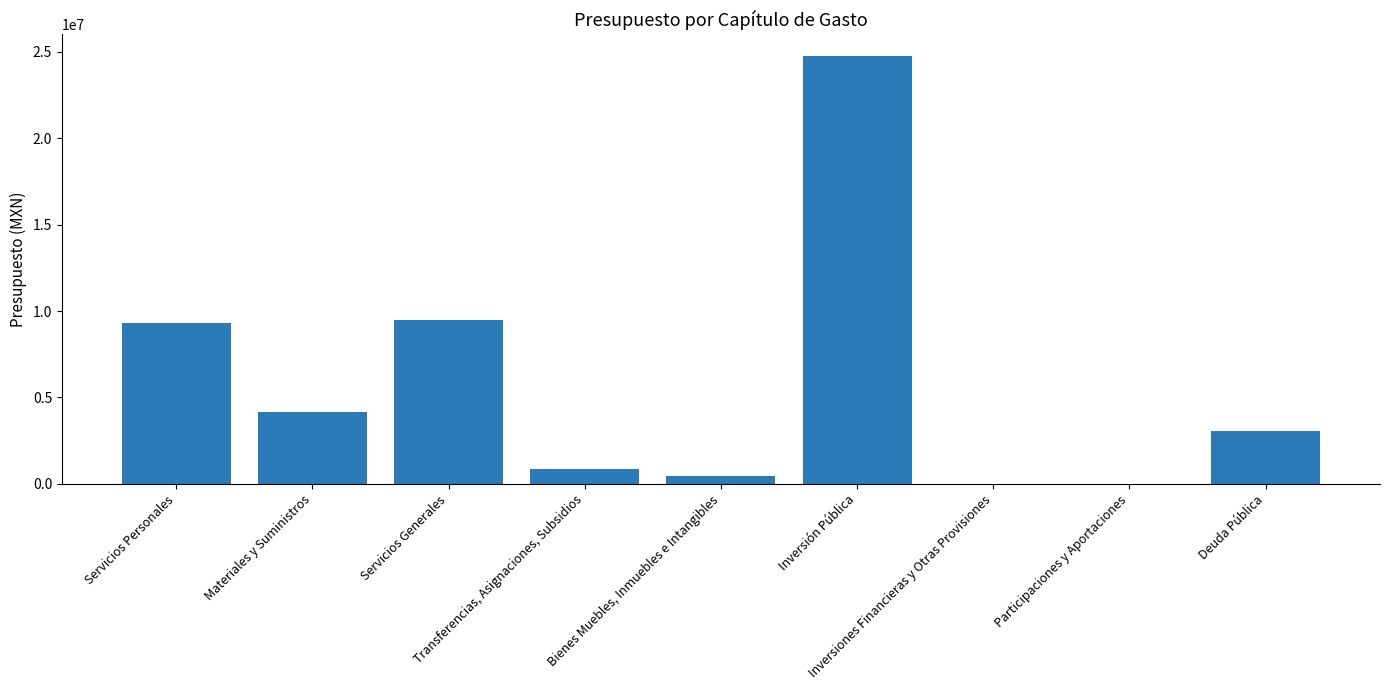

How many distinct data groups are displayed?

1